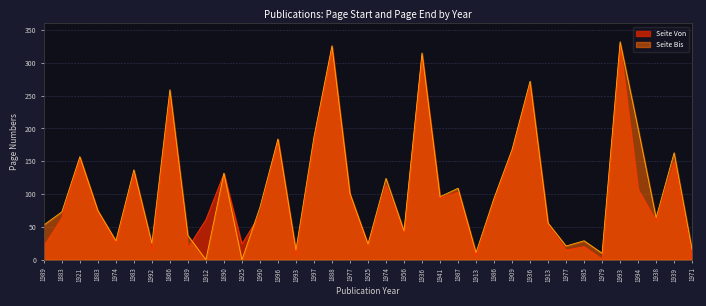

How many interior local valleys does the Seite Von series have?

12